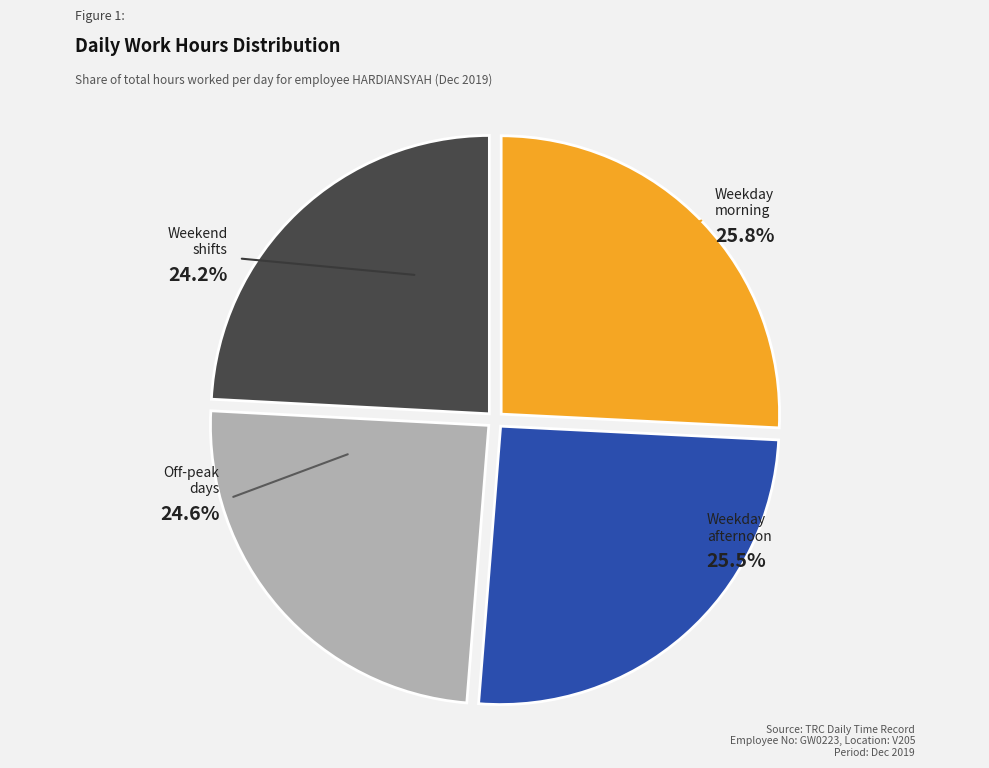

Does any single category account for the majority?

No